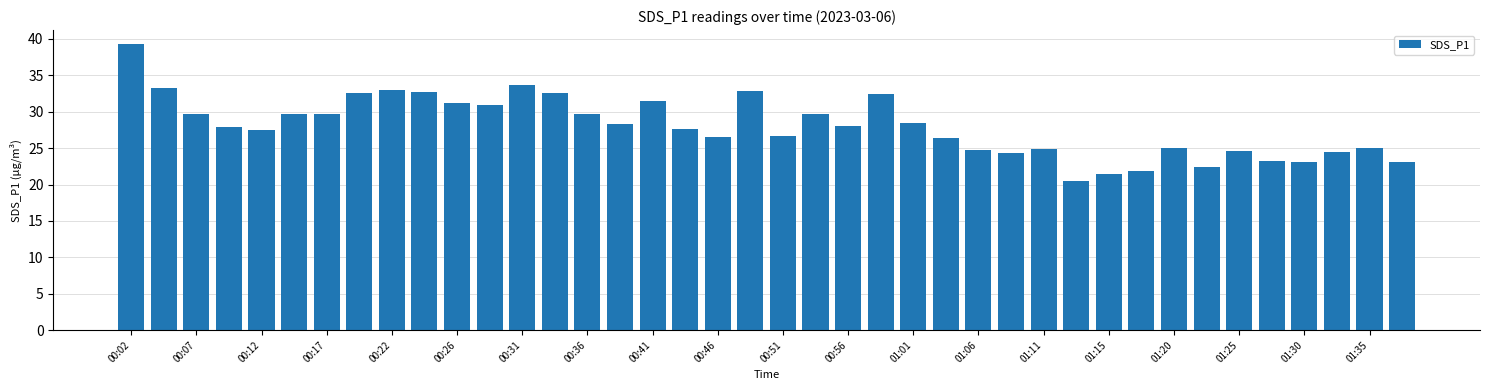

What is the value of the 38th bar from the left?

24.5